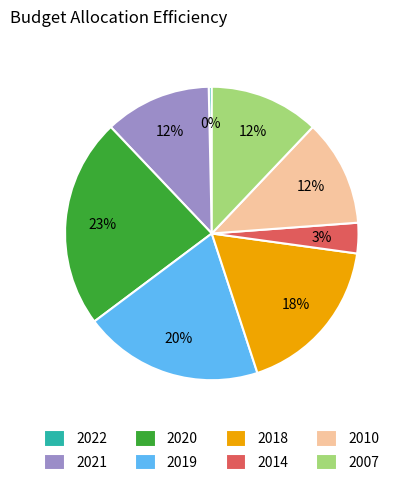

To the nearest percent, what is the difference between the 2019 and 2010 slice percentages?

8%